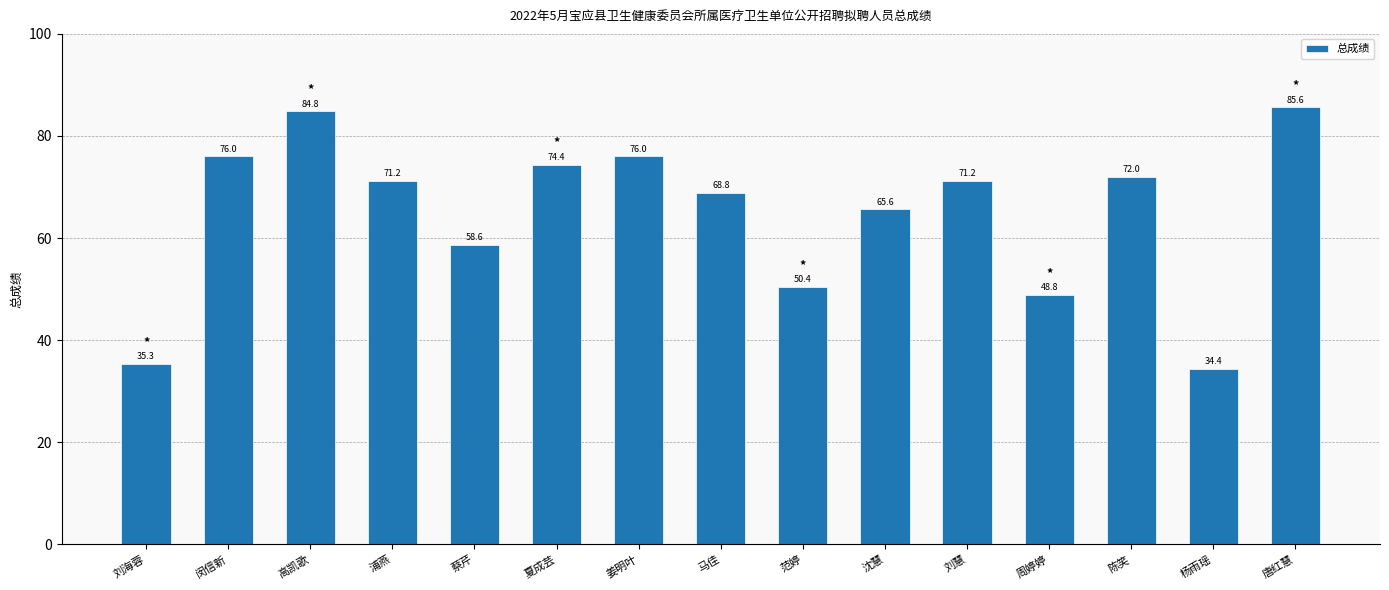

Reading left to right, extract all data points from this chart.

刘海蓉=35.3	闵信新=76.0	高凯歌=84.8	浦燕=71.2	蔡芹=58.6	夏成芸=74.4	姜明叶=76.0	马佳=68.8	范婷=50.4	沈慧=65.6	刘慧=71.2	周婷婷=48.8	陈笑=72.0	杨雨瑶=34.4	唐红慧=85.6